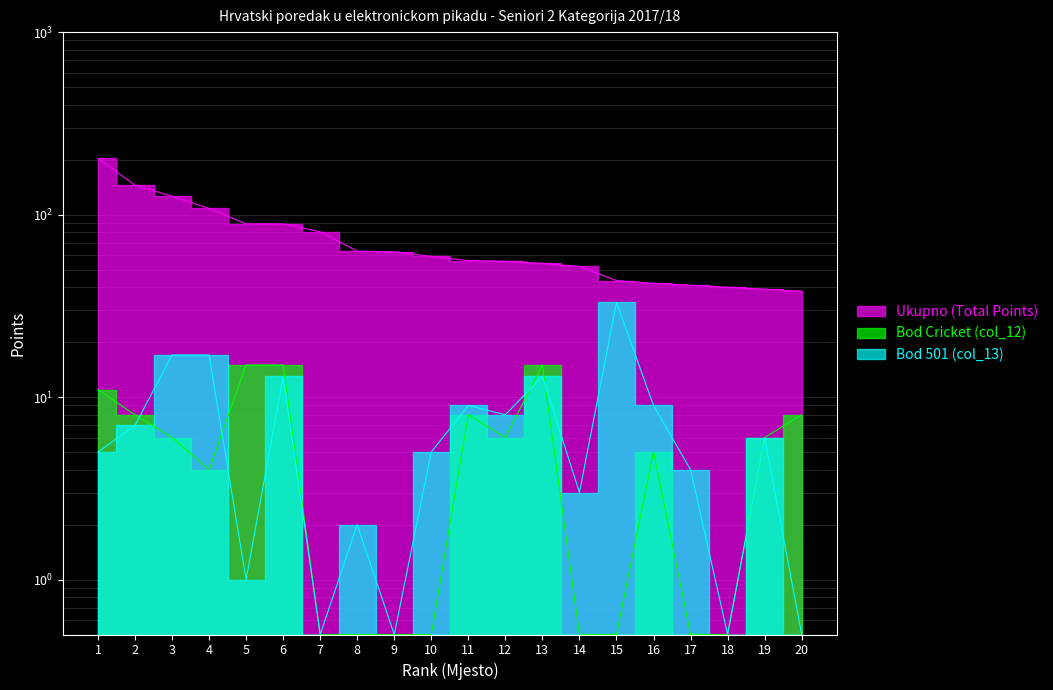

What is the value of the Bod 501 (col_13) point at the 2nd from the left?

7.0